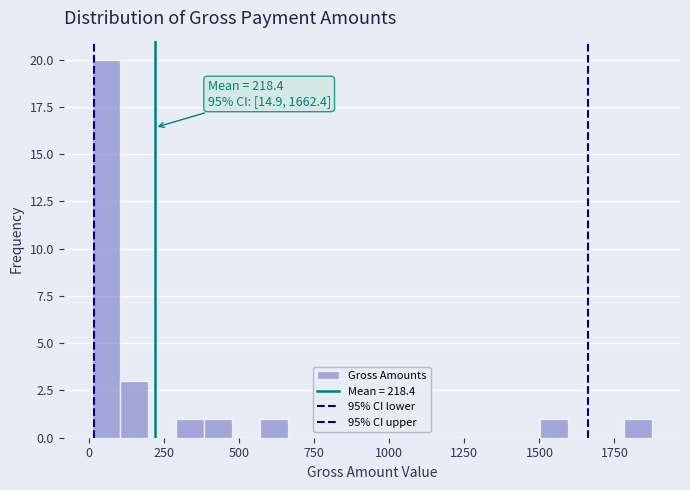

Around what value on the x-axis is the tallest bar? Give the approximate position of its centre, as read against the axis.

50